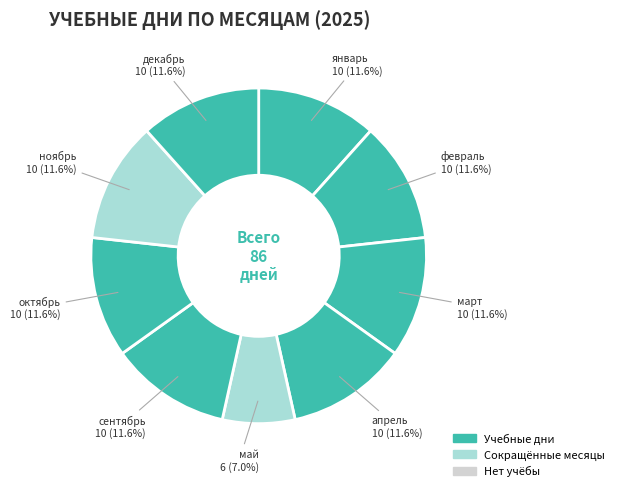

The декабрь slice represents 21% of the pie. True or false?

False